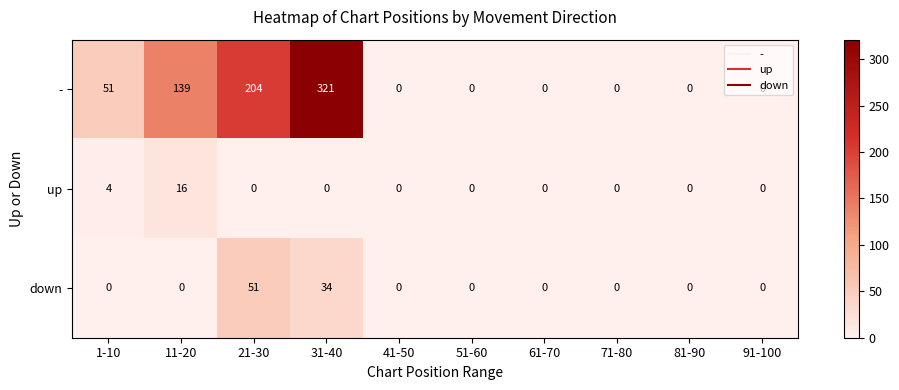

Count the - values in the range 0 to 139.

8